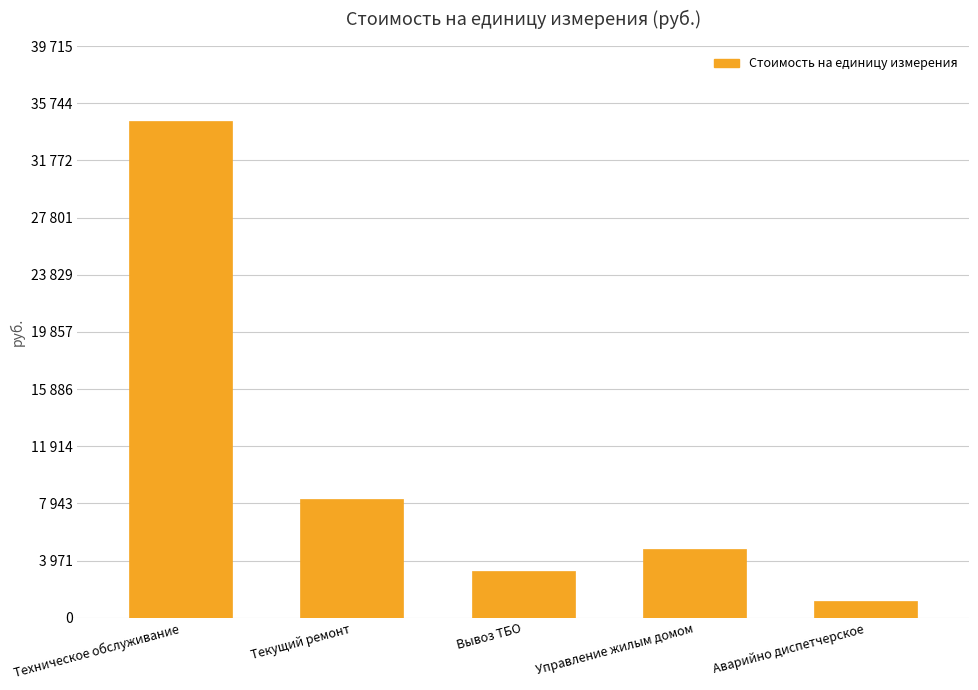

Does the chart contain any negative values?

No